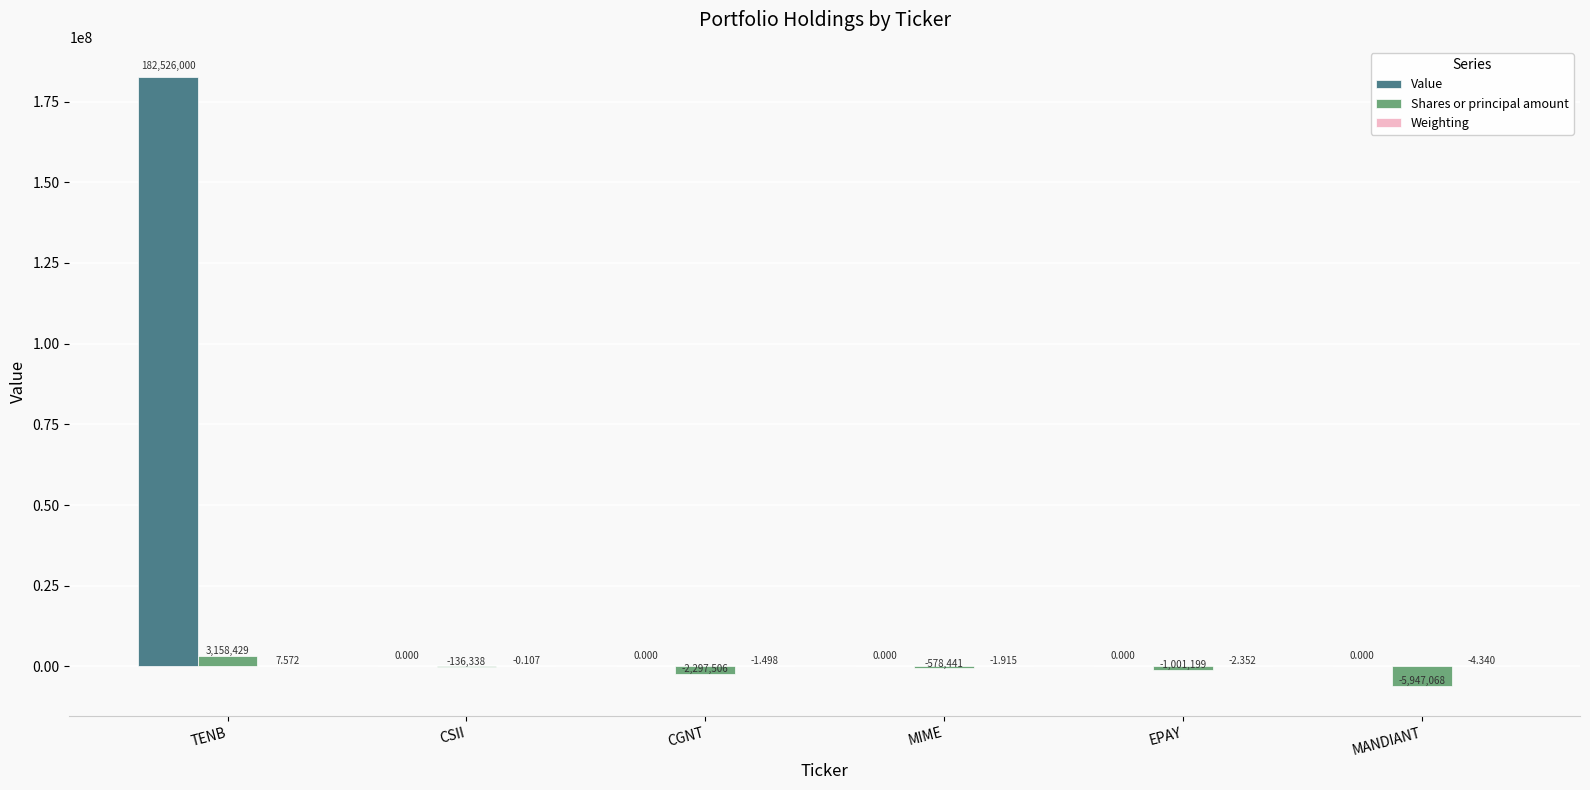

Between CGNT and MIME, which series saw the biggest shift?

Shares or principal amount